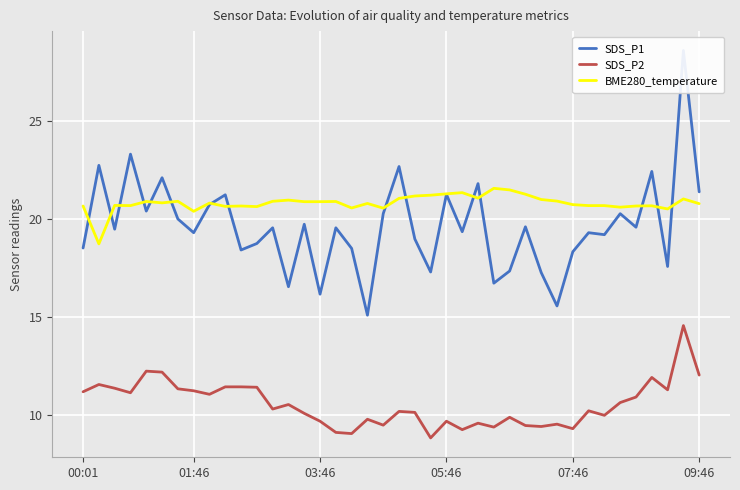

What is the highest value of the BME280_temperature series?

21.6